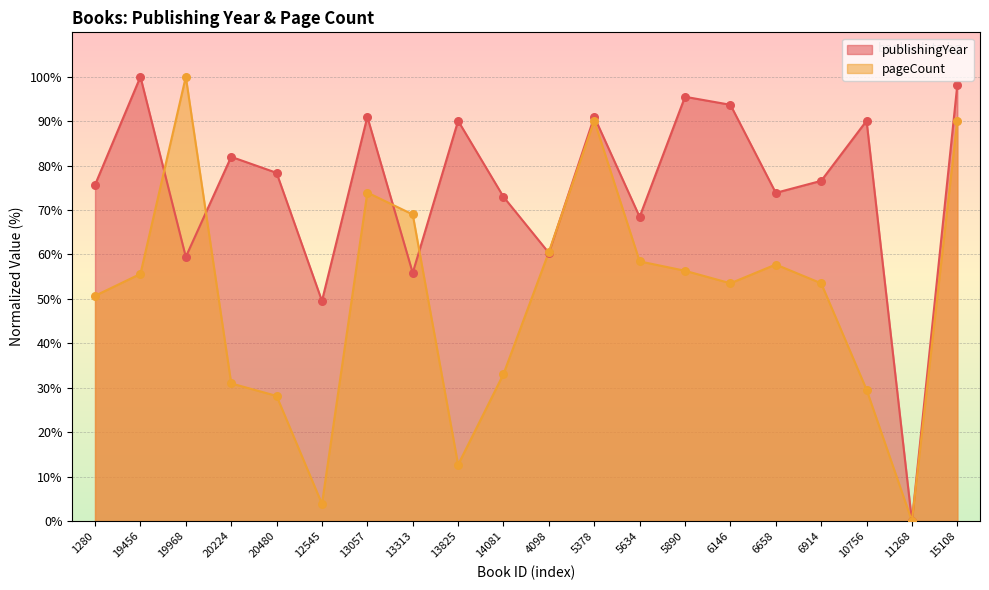

Is the value of publishingYear at 10756 greater than the value of pageCount at 20224?

Yes